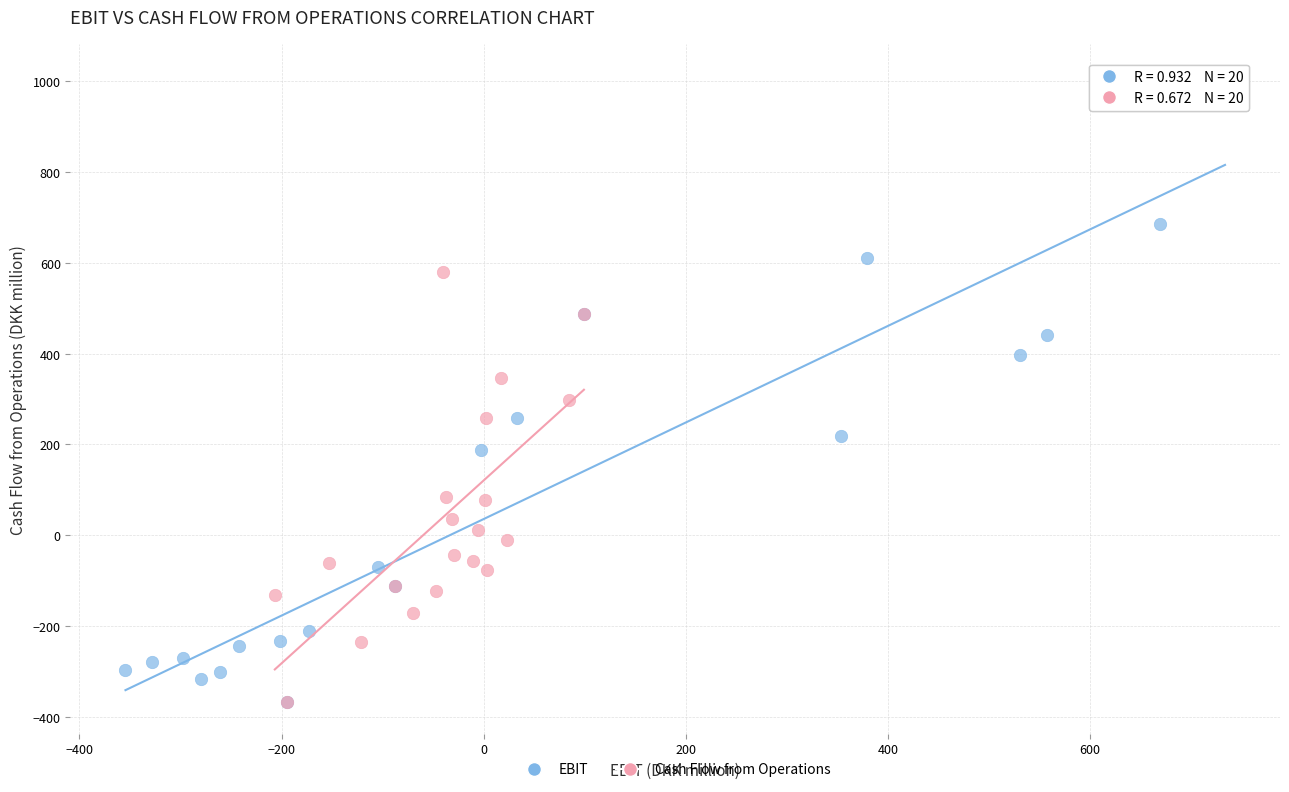

Which series has the largest Y range (max minus min)?

EBIT